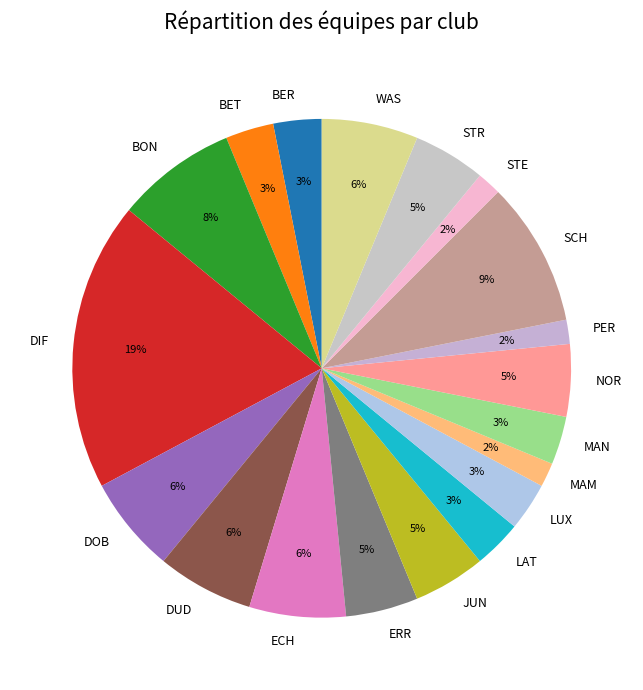

Which category has the biggest portion of the pie?

DIF